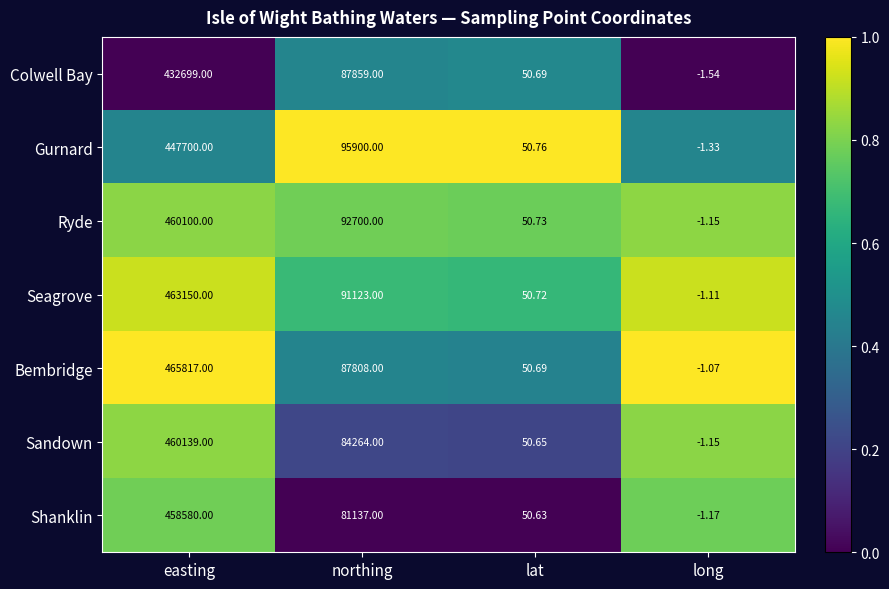

Which series has the largest total across all categories?

Seagrove